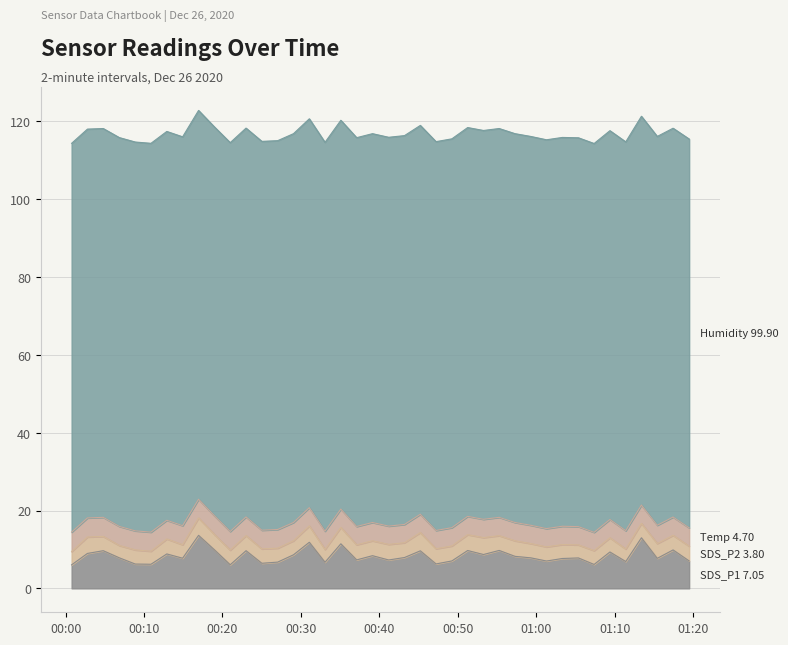

Rank the series by their maximum value, from highest to lowest.

Humidity, SDS_P1, Temp, SDS_P2